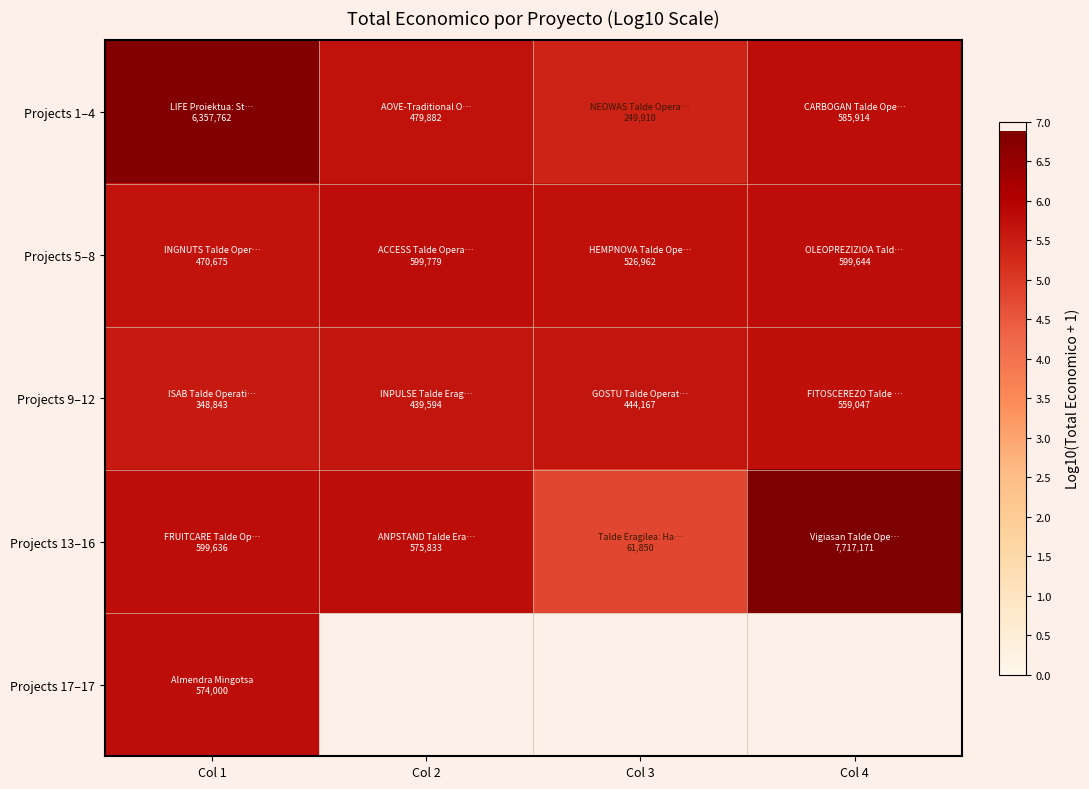

What is the difference between the highest and lowest values at Col 1?

1.3